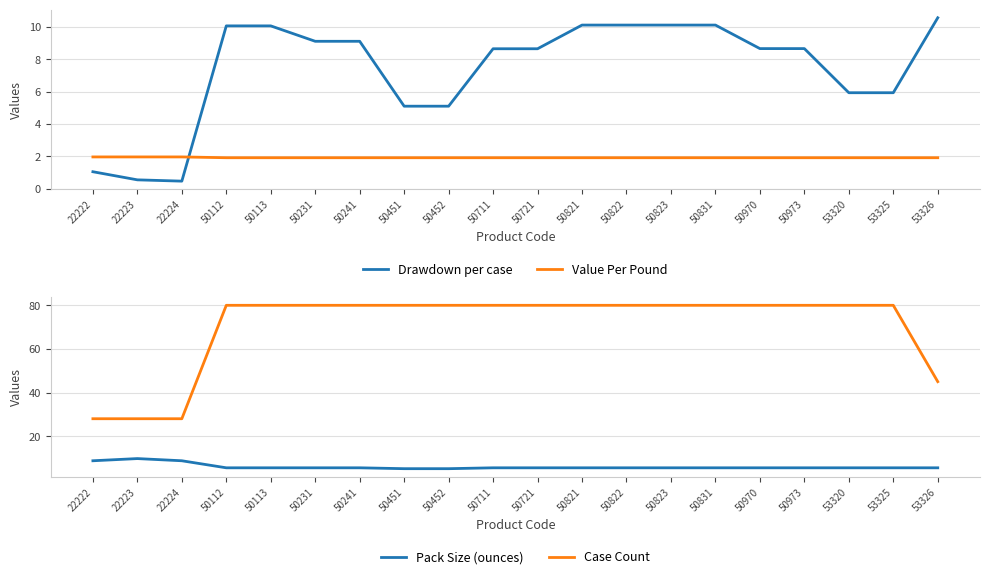

At which category is the sum across all series the highest?

50821